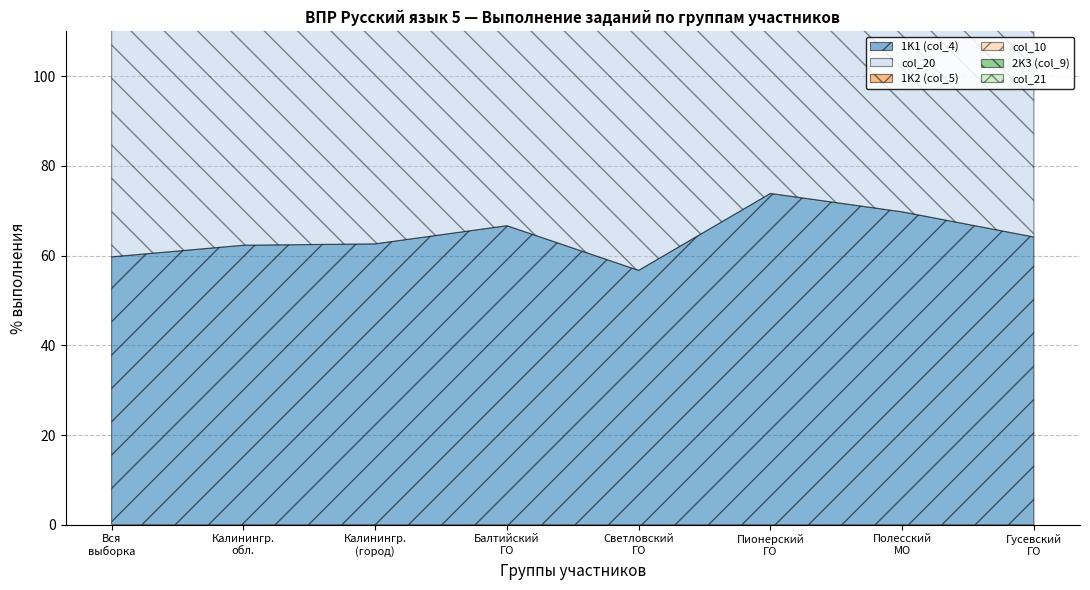

The 1K2 (col_5) series shows 53.8 at Светловский городской округ. True or false?

True